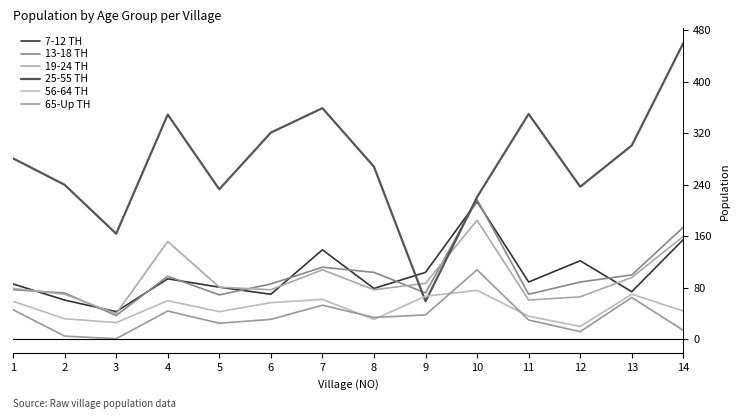

At which category is the sum across all series the highest?

10